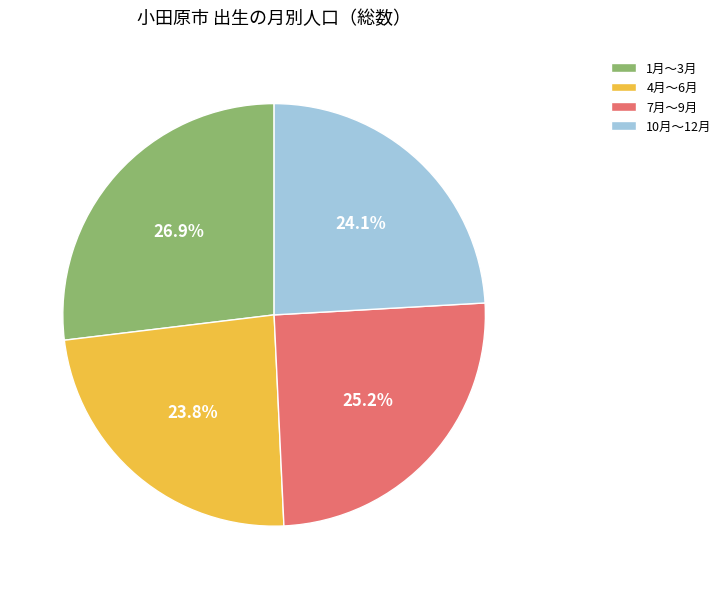

Which has a higher value, 10月～12月 or 1月～3月?

1月～3月